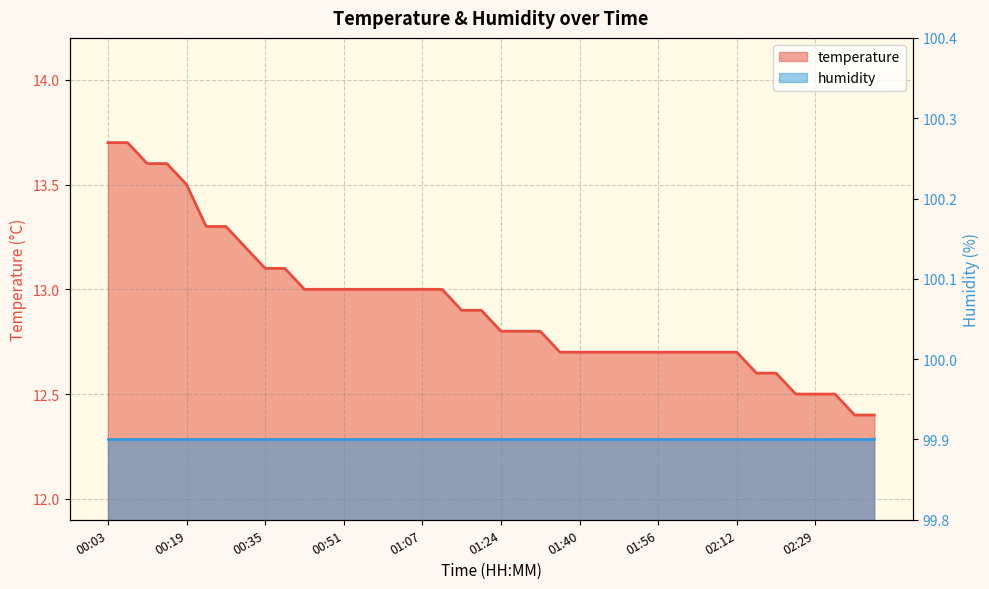

The value at 01:44 is 5.2. True or false?

False